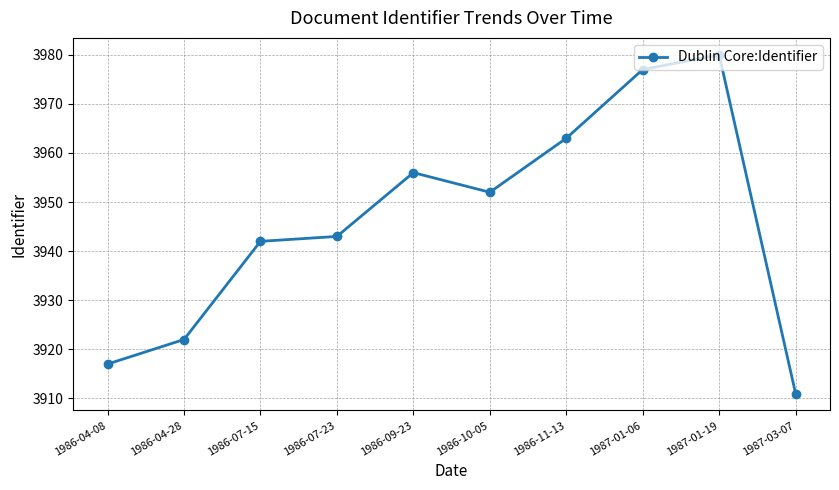

Rank the categories by value from lowest to highest.

1987-03-07, 1986-04-08, 1986-04-28, 1986-07-15, 1986-07-23, 1986-10-05, 1986-09-23, 1986-11-13, 1987-01-06, 1987-01-19